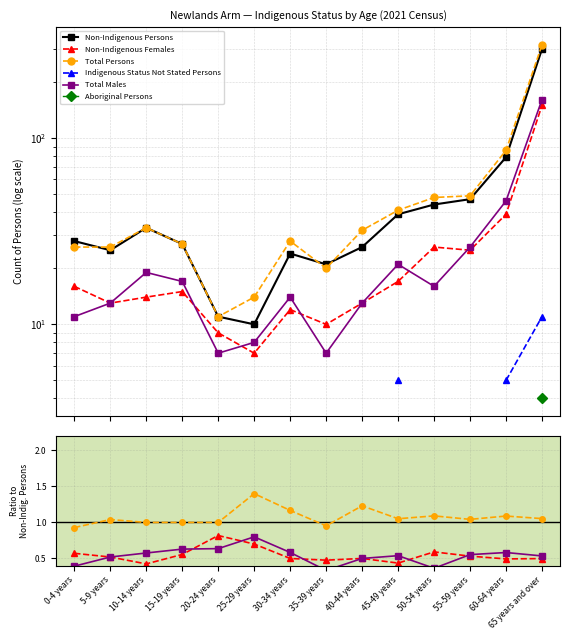

Is it true that Total Persons equals 1.0 at 5-9 years?

True